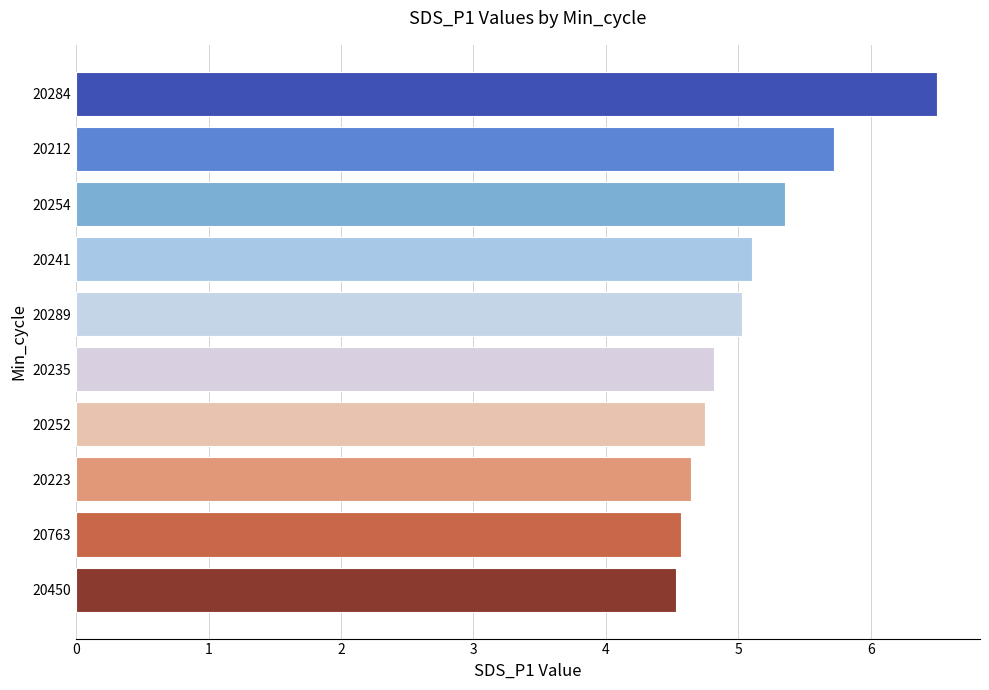

Approximately how many times larger is the value at 20763 compared to 20241?

0.9